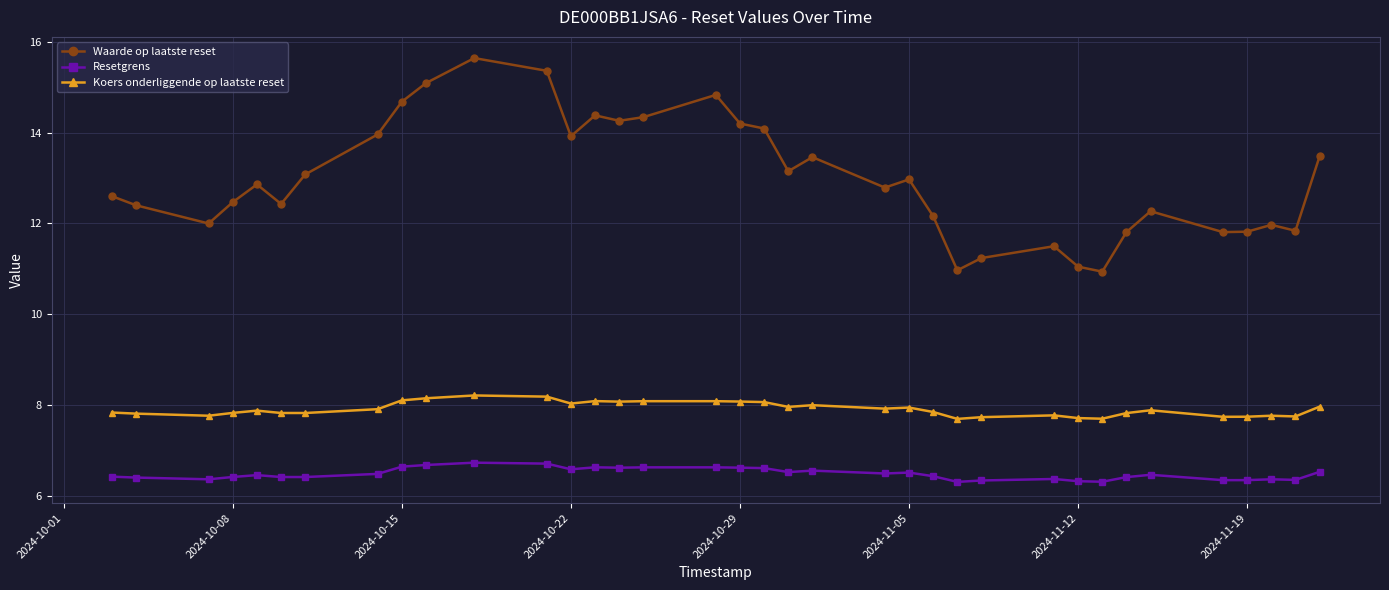

What is the minimum value shown in the chart?

6.3